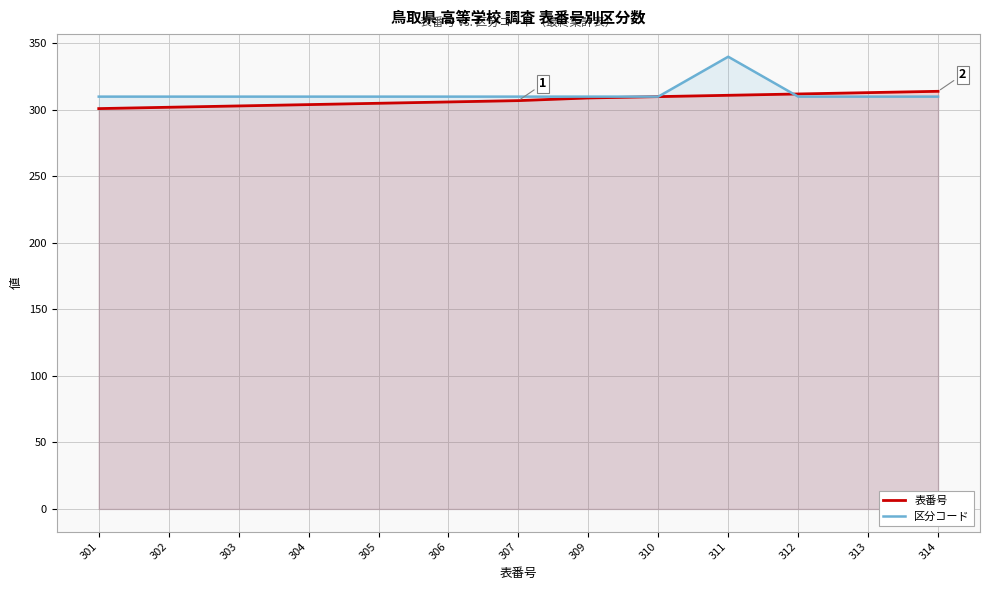

True or false: 表番号 has a value of 306 at 306.

True